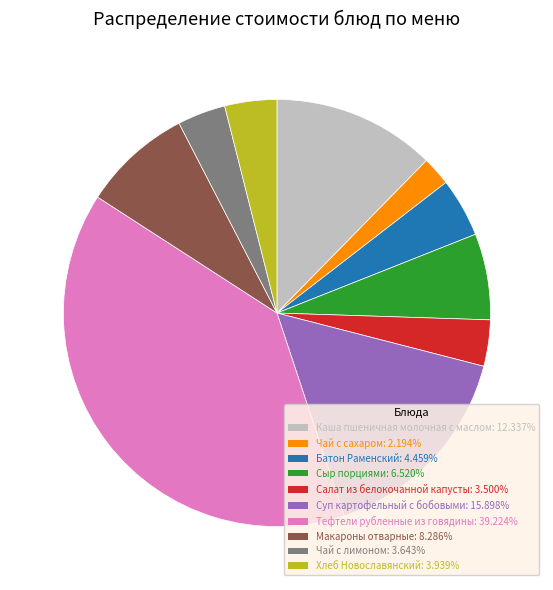

True or false: Сыр порциями accounts for 1% of the total.

False